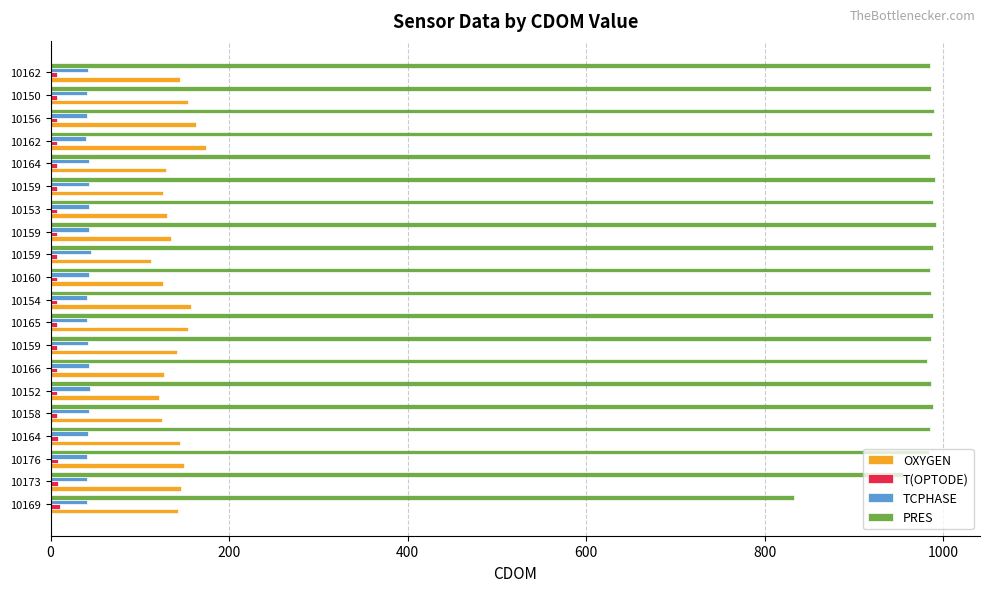

What are all the series names shown in the legend?

OXYGEN, T(OPTODE), TCPHASE, PRES